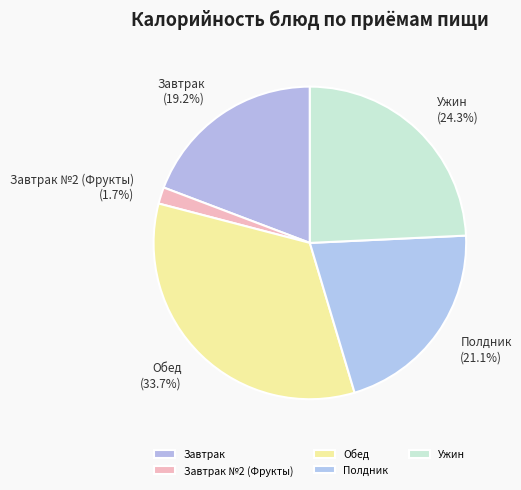

Count the number of slices in the pie.

5